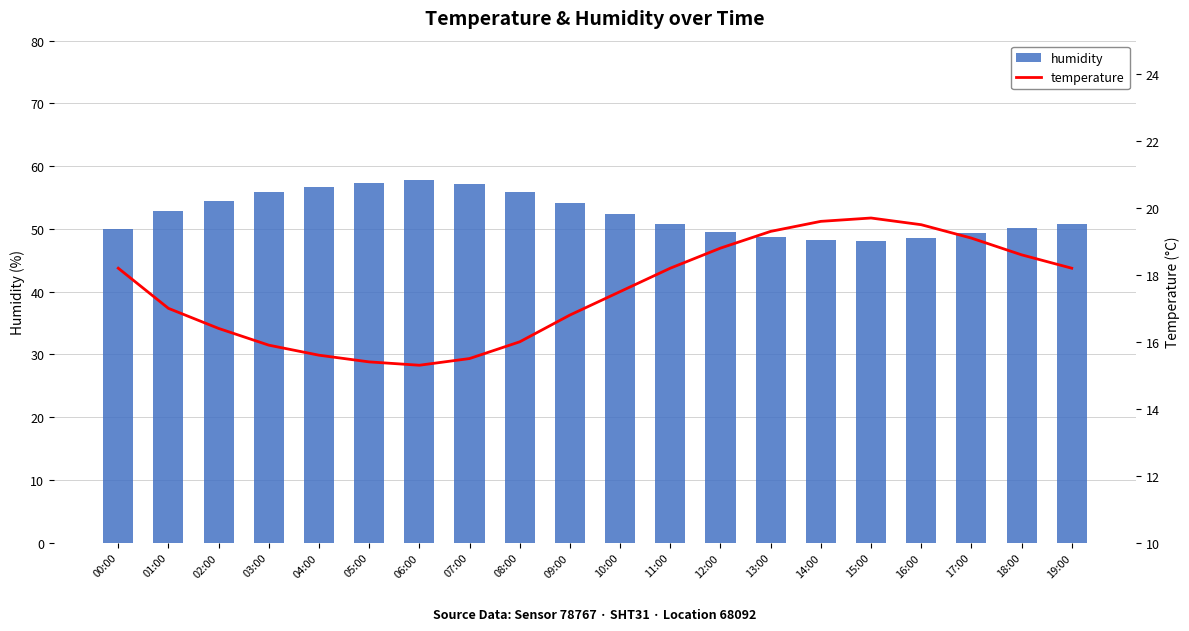

What is the minimum value for humidity?

48.0